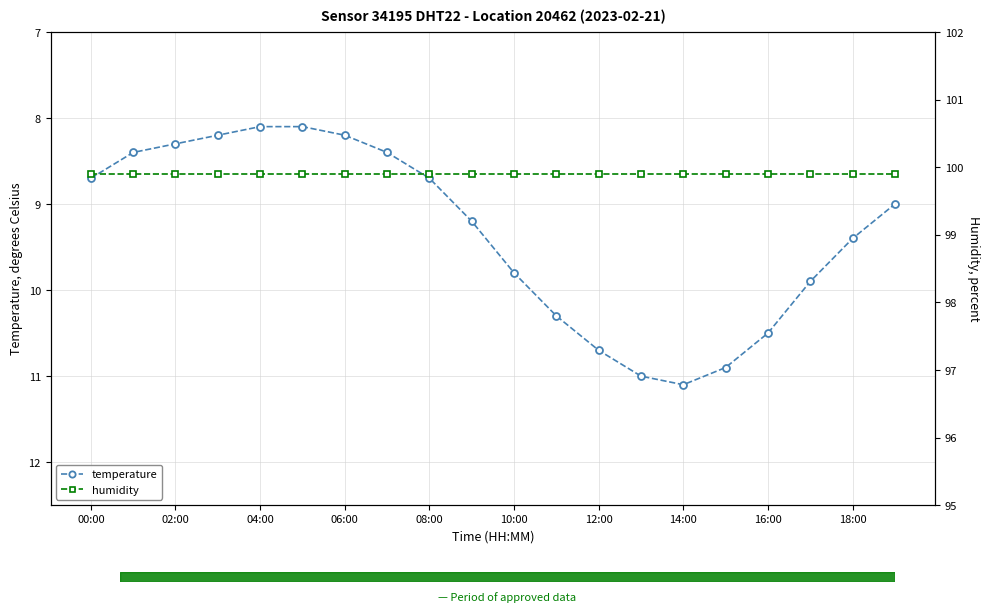

What is the highest value of the temperature series?

11.1